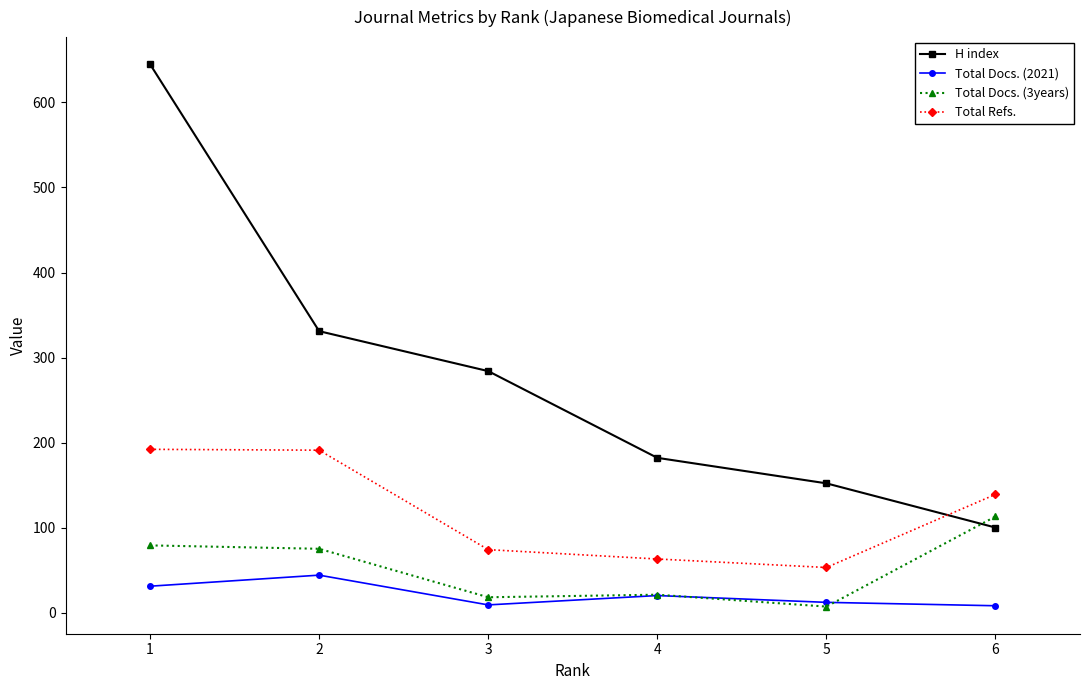

Rank the series by their maximum value, from lowest to highest.

Total Docs. (2021), Total Docs. (3years), Total Refs., H index